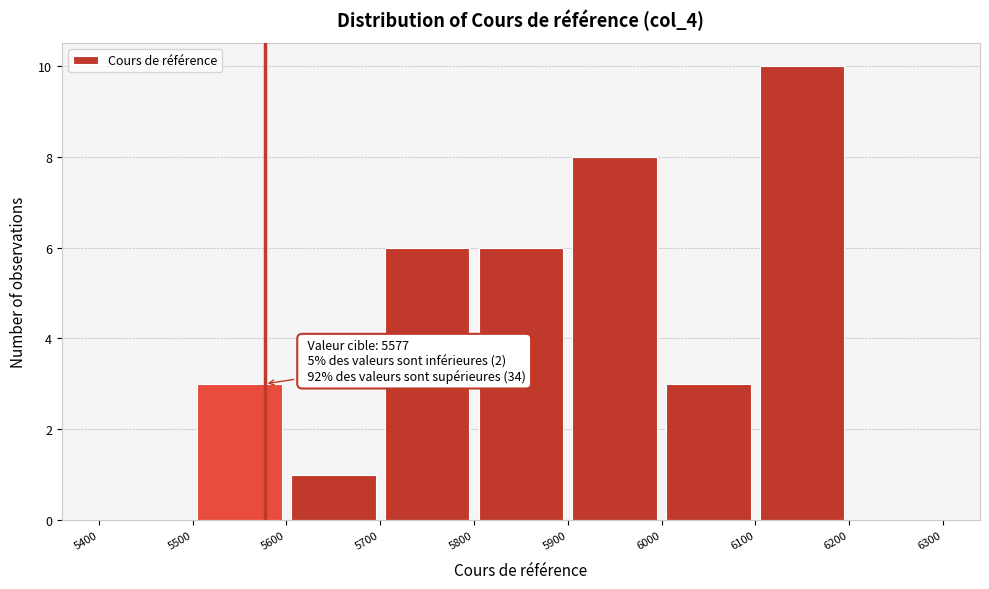

Which range on the x-axis has the tallest bar?

6100 to 6200